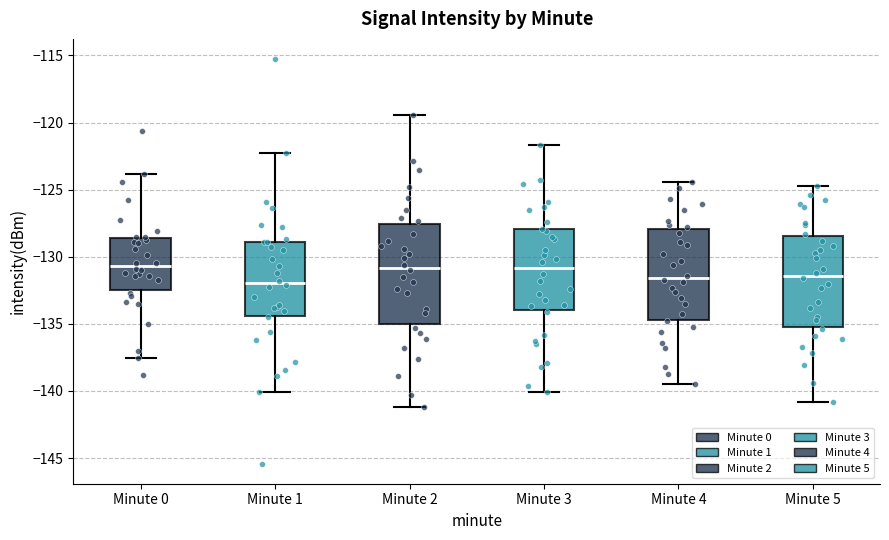

Reading left to right, read every box against the y-axis: the position of its median line, the range the box covers, and the ends of its whiskers. The values are not printed on the chart, so give them approximately, as read against the axis.

Minute 0: median -130.5, box -132.5 to -128.5, whiskers -137.5 to -124.0
Minute 1: median -132.0, box -134.5 to -129.0, whiskers -140.0 to -122.5
Minute 2: median -131.0, box -135.0 to -127.5, whiskers -141.0 to -119.5
Minute 3: median -131.0, box -134.0 to -128.0, whiskers -140.0 to -121.5
Minute 4: median -131.5, box -134.5 to -128.0, whiskers -139.5 to -124.5
Minute 5: median -131.5, box -135.0 to -128.5, whiskers -141.0 to -124.5